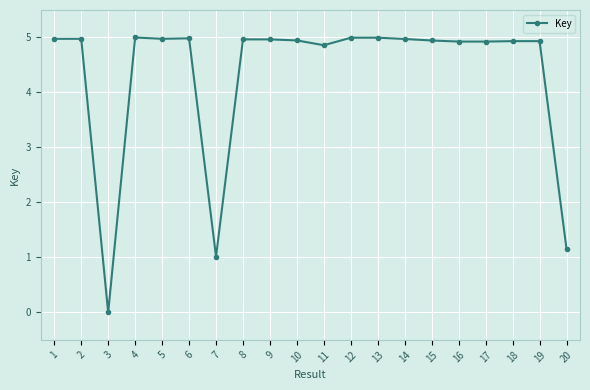

Is it true that the value at 4 is 6.9?

False